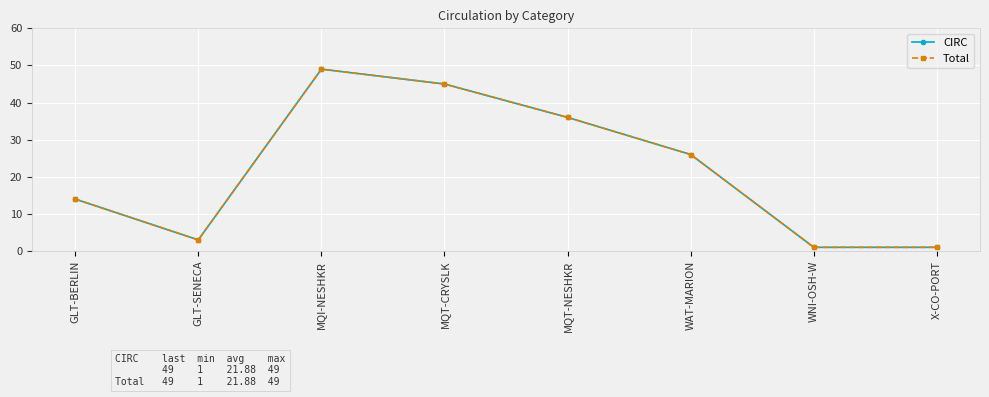

What is the average value of the Total series?

22